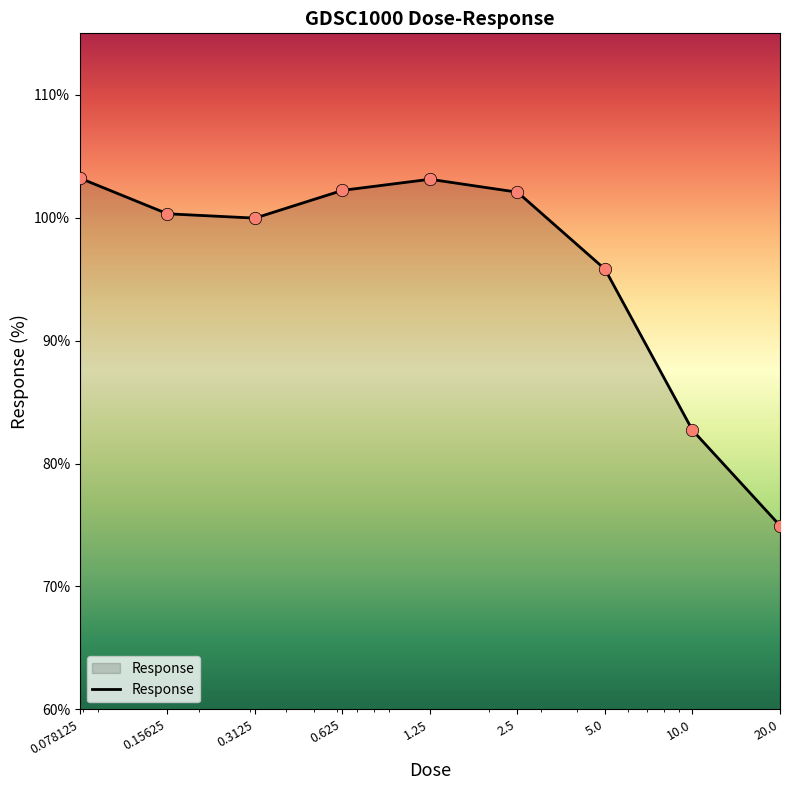

What is the greatest value displayed?

103.2